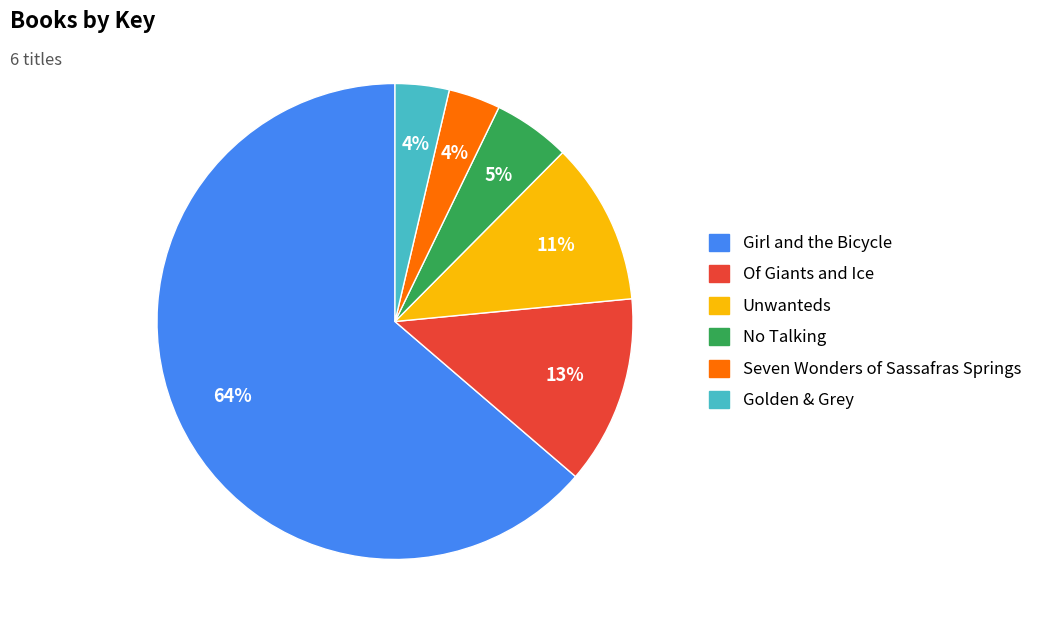

To the nearest percent, what is the difference between the Unwanteds and Golden & Grey slice percentages?

7%